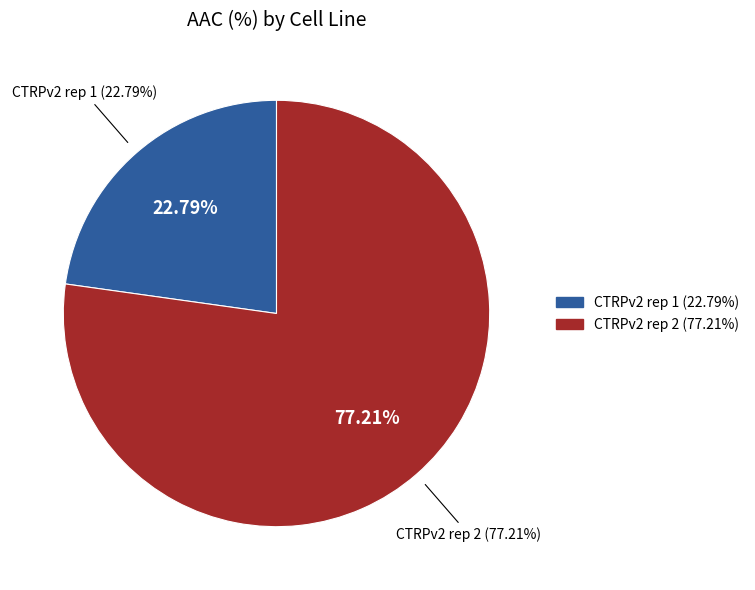

To the nearest percent, what portion does CTRPv2 rep 1 represent?

23%